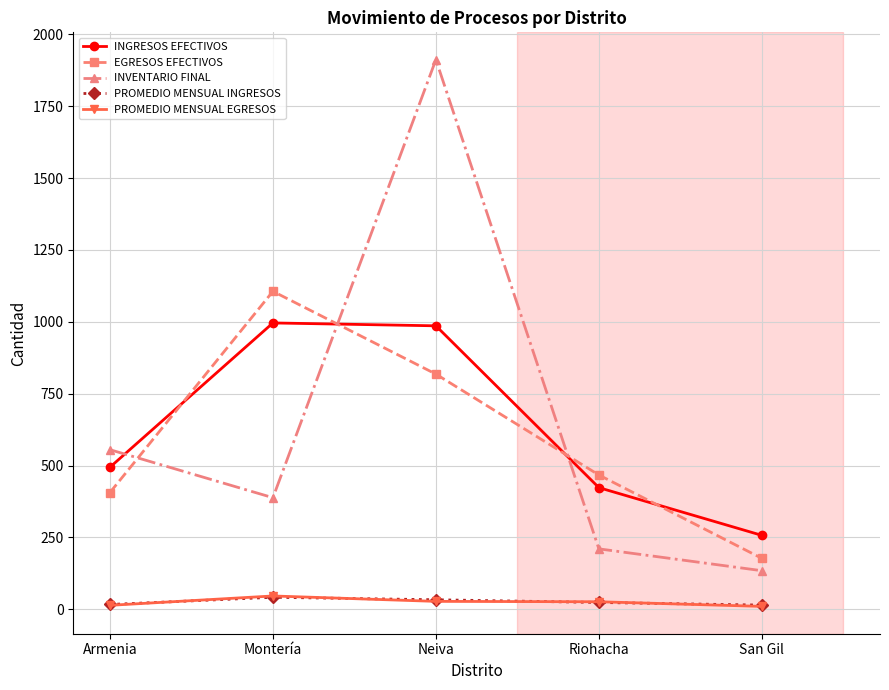

Which label corresponds to the largest value in the chart?

Neiva